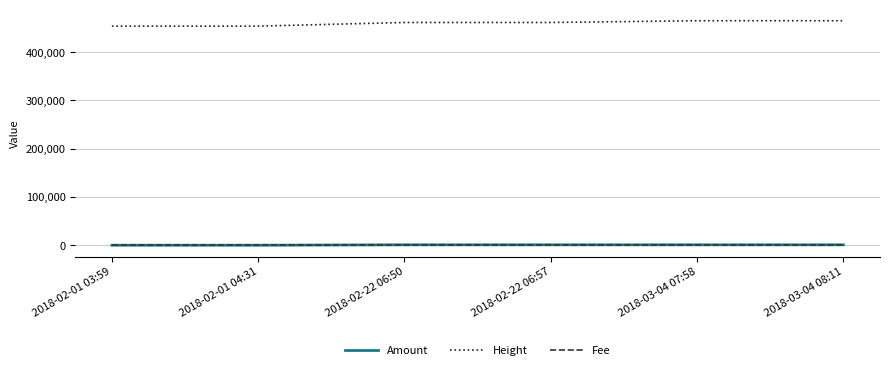

True or false: Fee and Amount cross at least once.

False